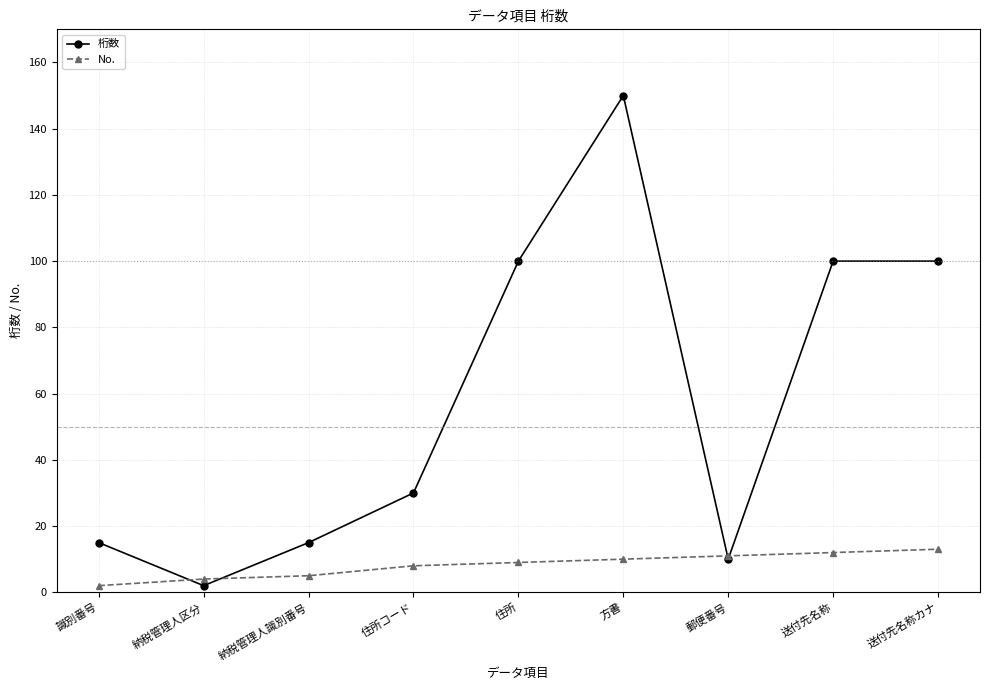

True or false: 桁数 has more than 2 interior local peaks.

False